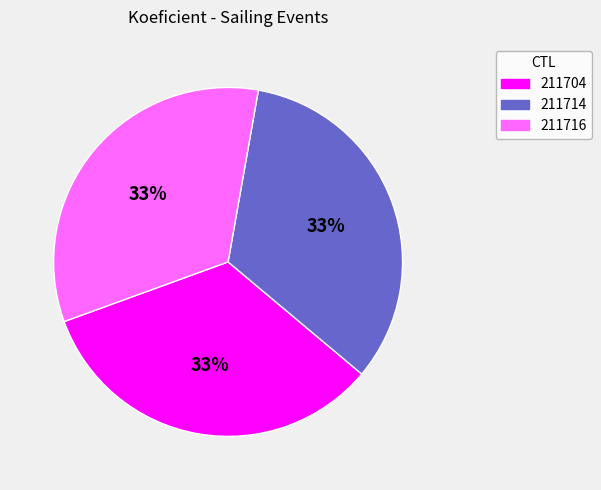

Count the number of slices in the pie.

3